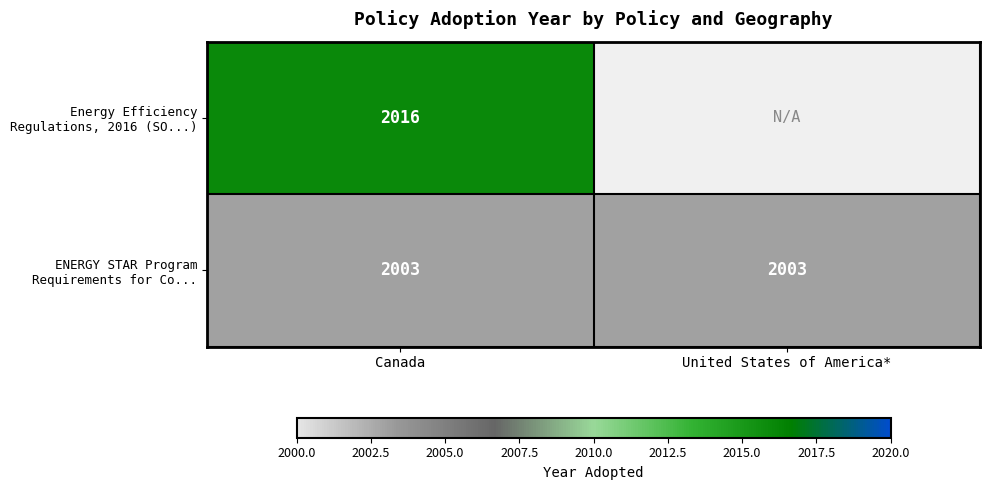

What is the greatest value displayed?

2016.0